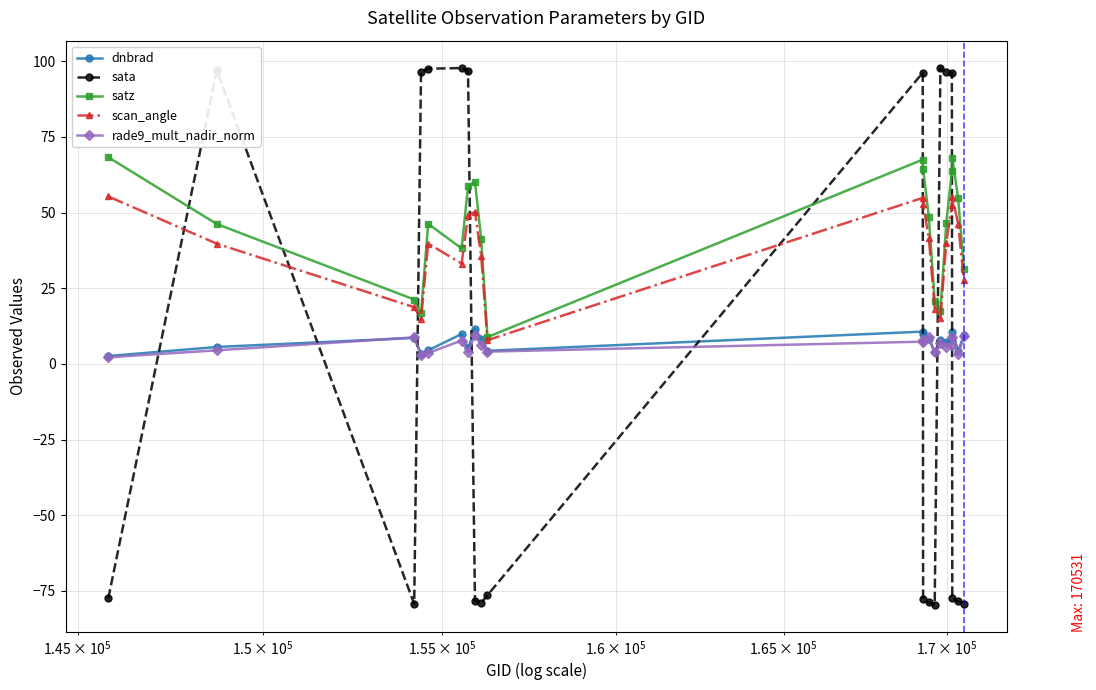

Which series has the largest range (max minus min)?

sata